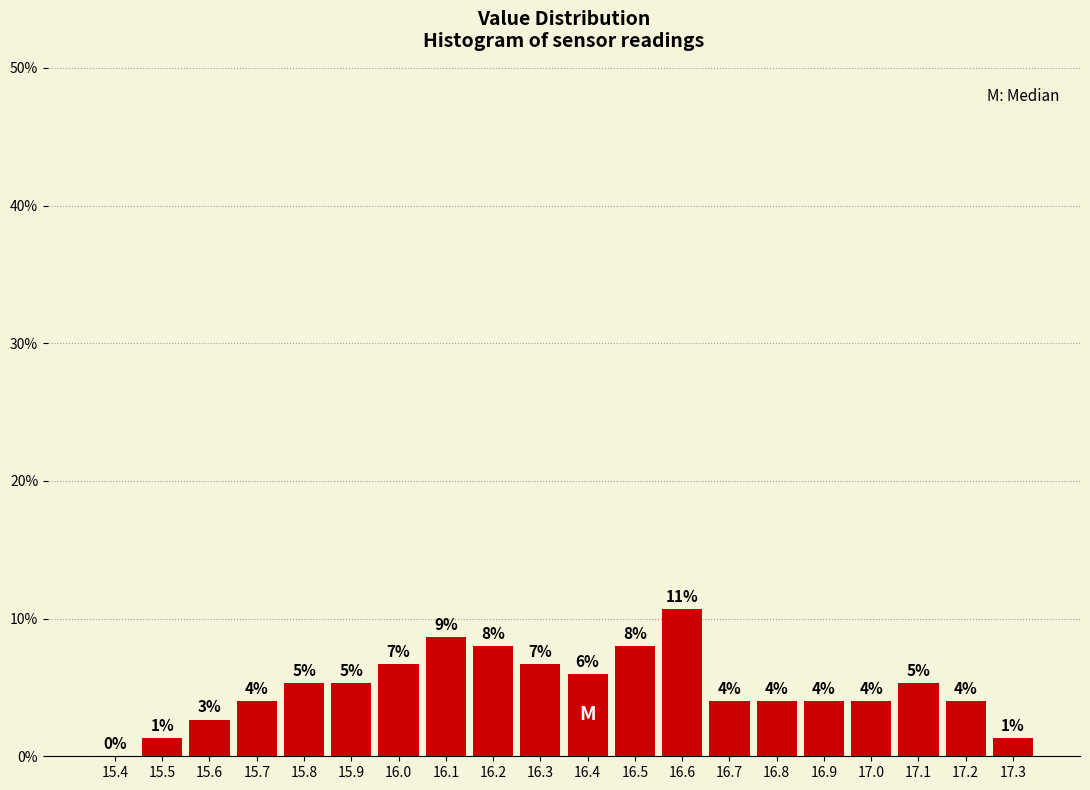

What is the sum of all values?

100.0